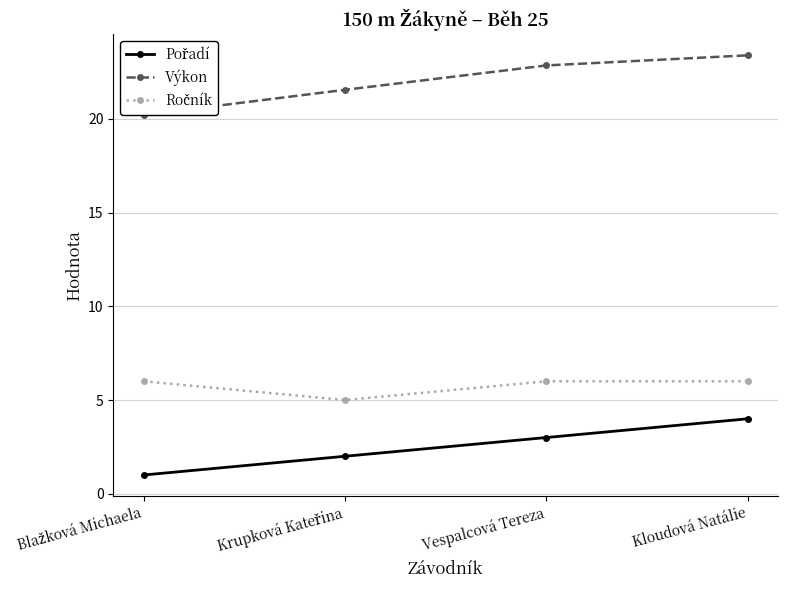

Which series has the largest range (max minus min)?

Výkon